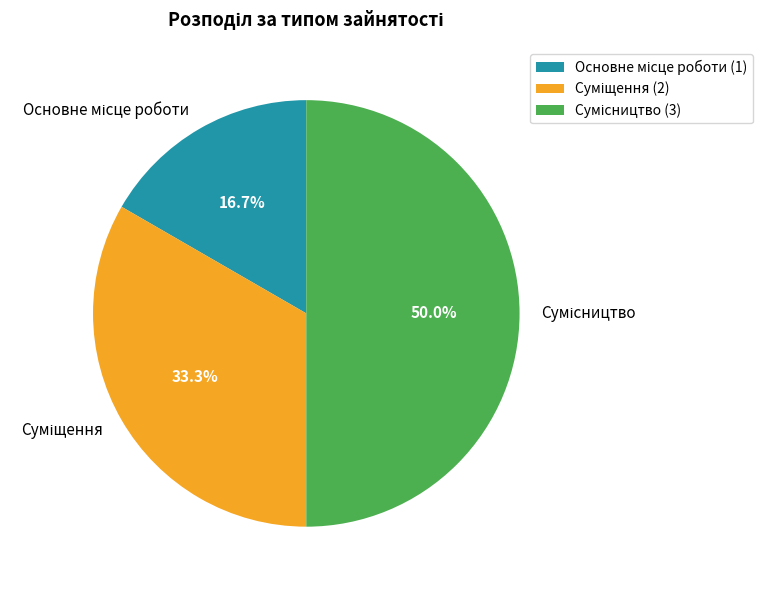

Combined, what portion of the pie is Суміщення and Основне місце роботи?

50.0%